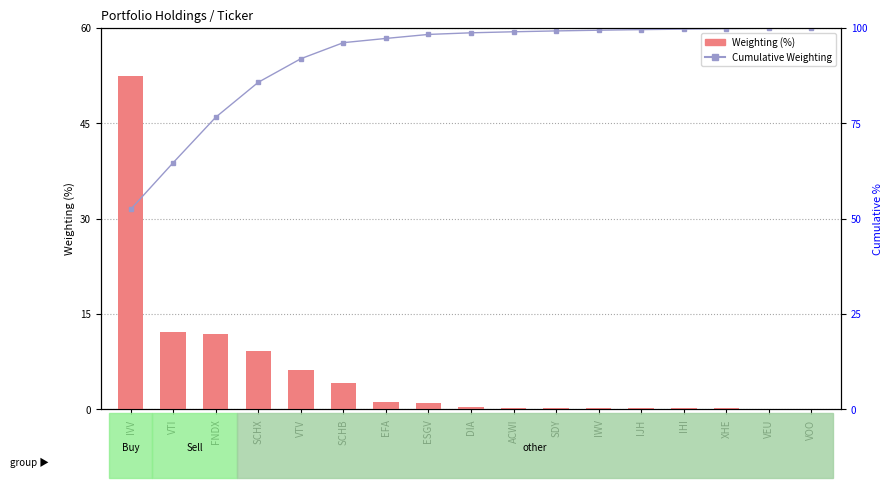

How many categories are shown in the chart?

17